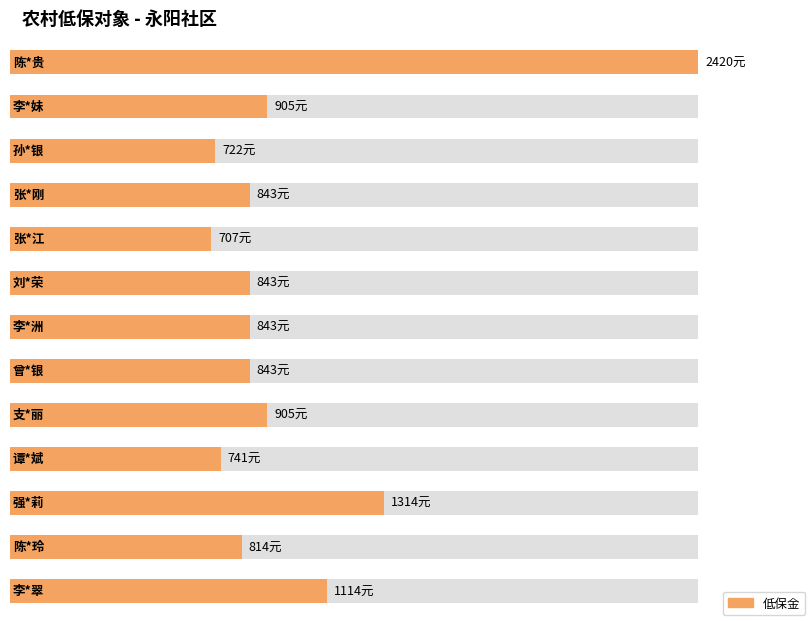

How many values exceed 843?

5